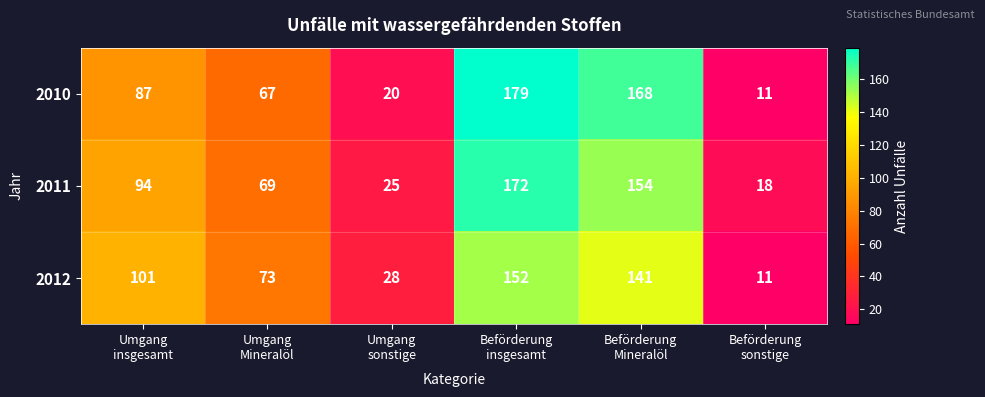

Rank the series by their maximum value, from highest to lowest.

2010, 2011, 2012